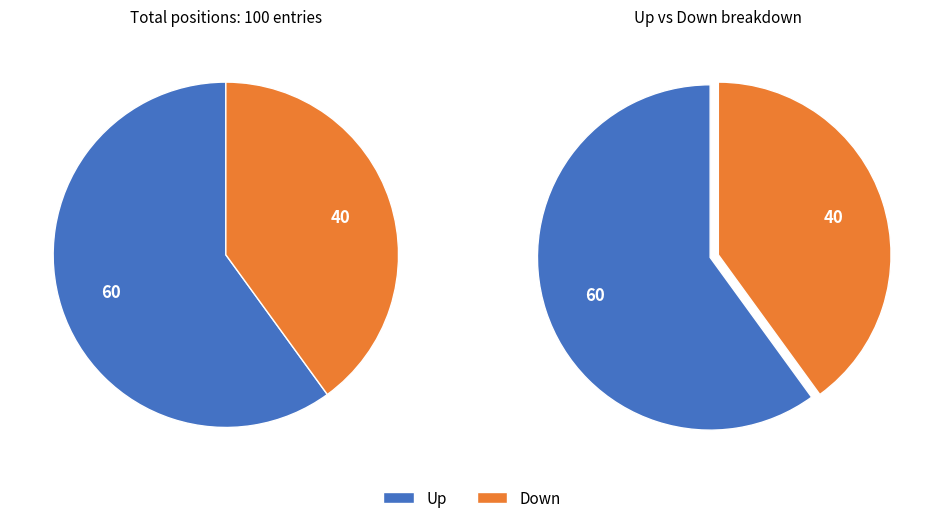

What percentage is the down slice, to the nearest percent?

40%